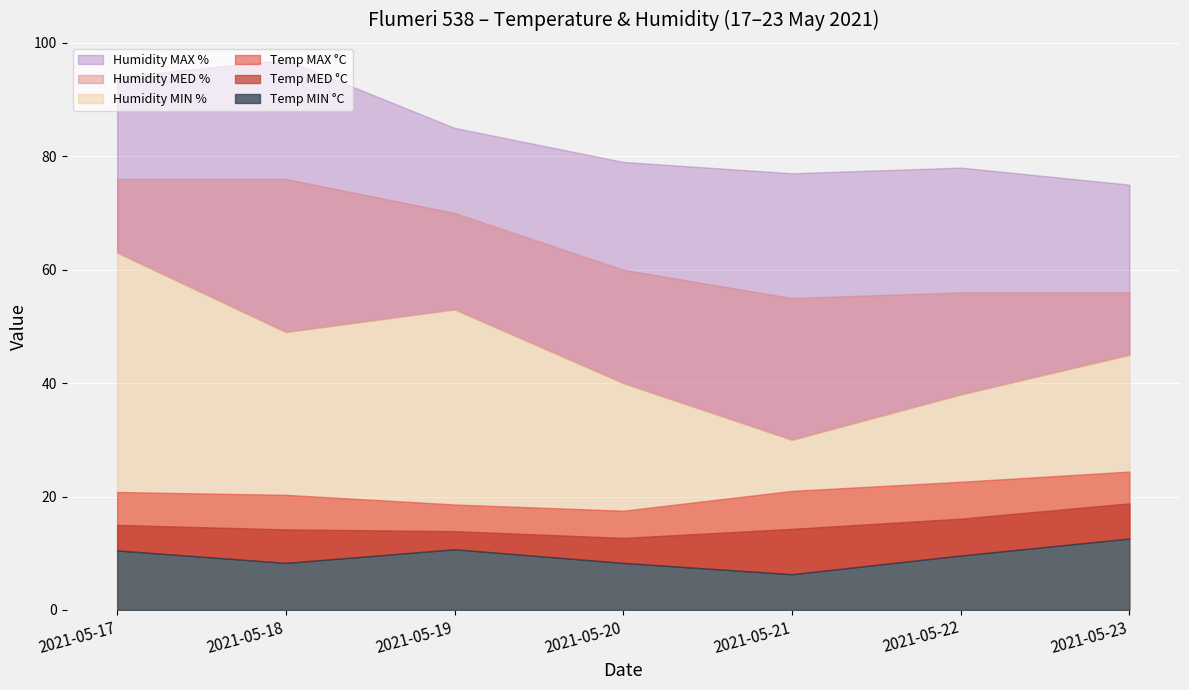

At how many categories does at least one series exceed 53?

7